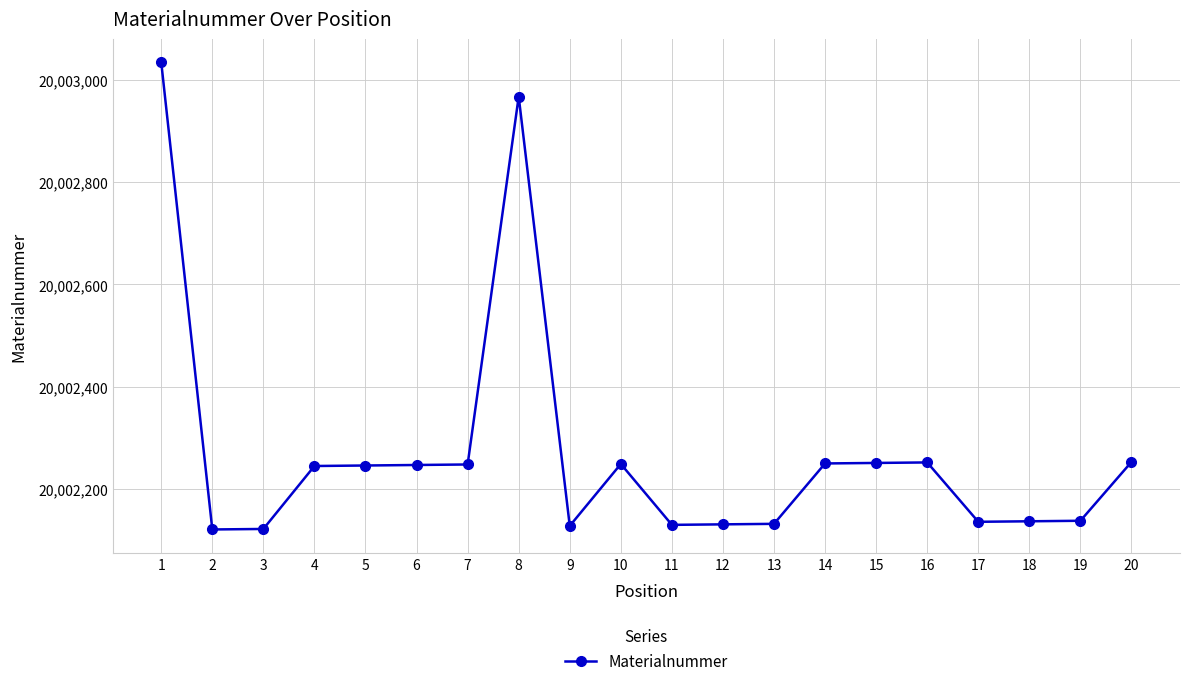

Where does the data first go above 20002246?

1